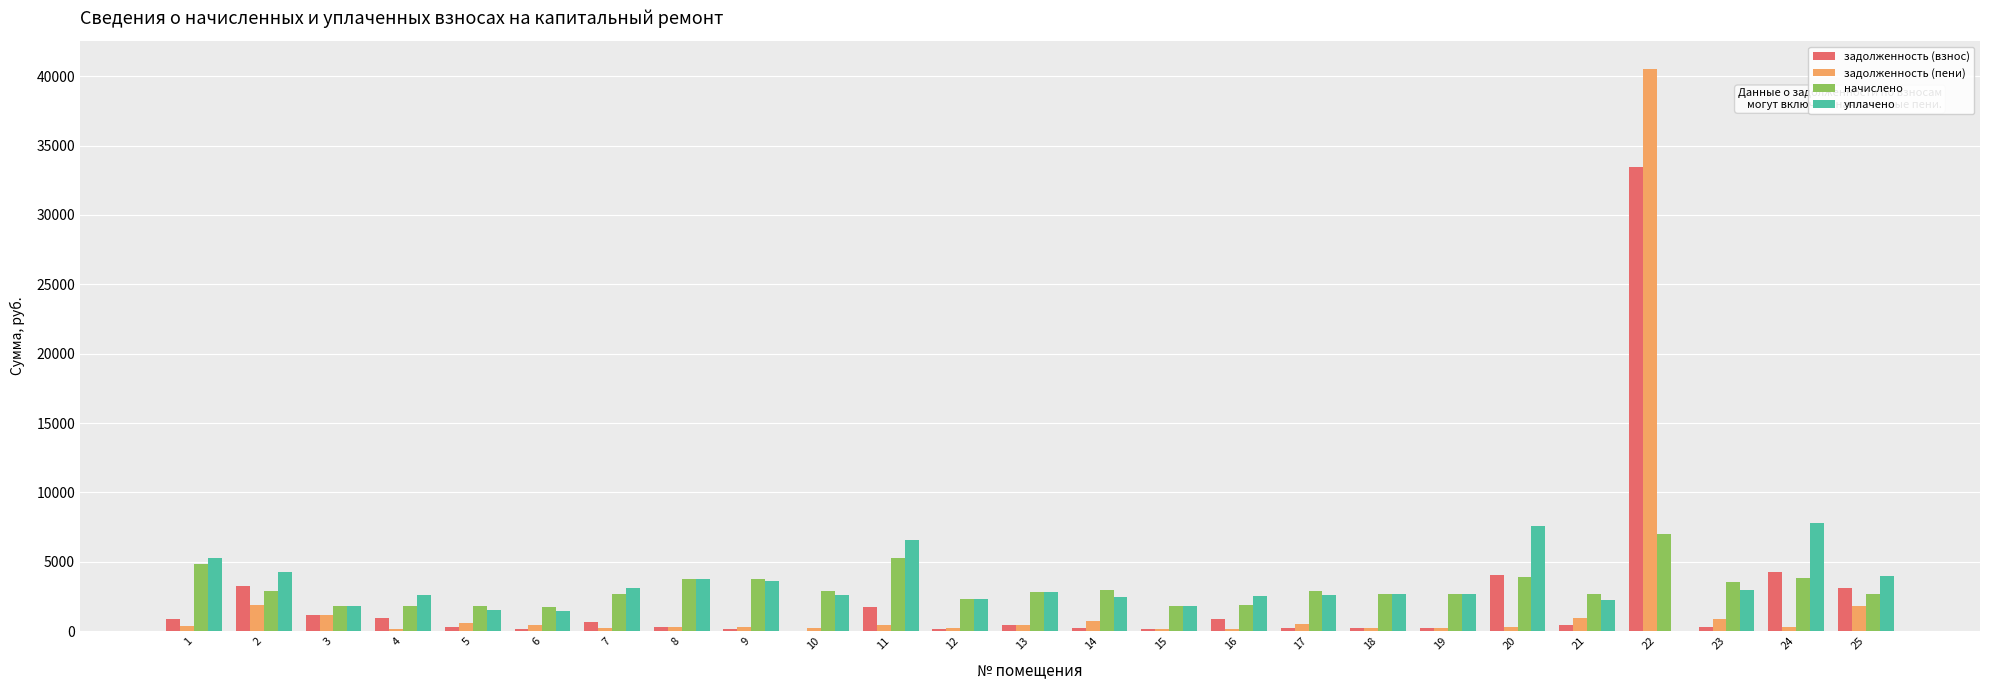

The начислено series shows 2708.0 at 25. True or false?

True